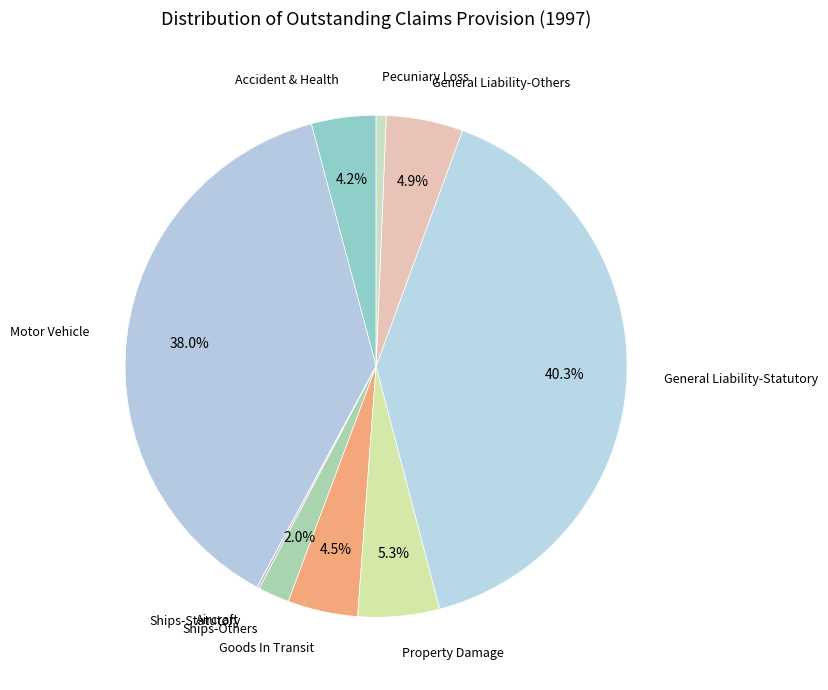

What is the smallest slice in the pie chart?

Aircraft